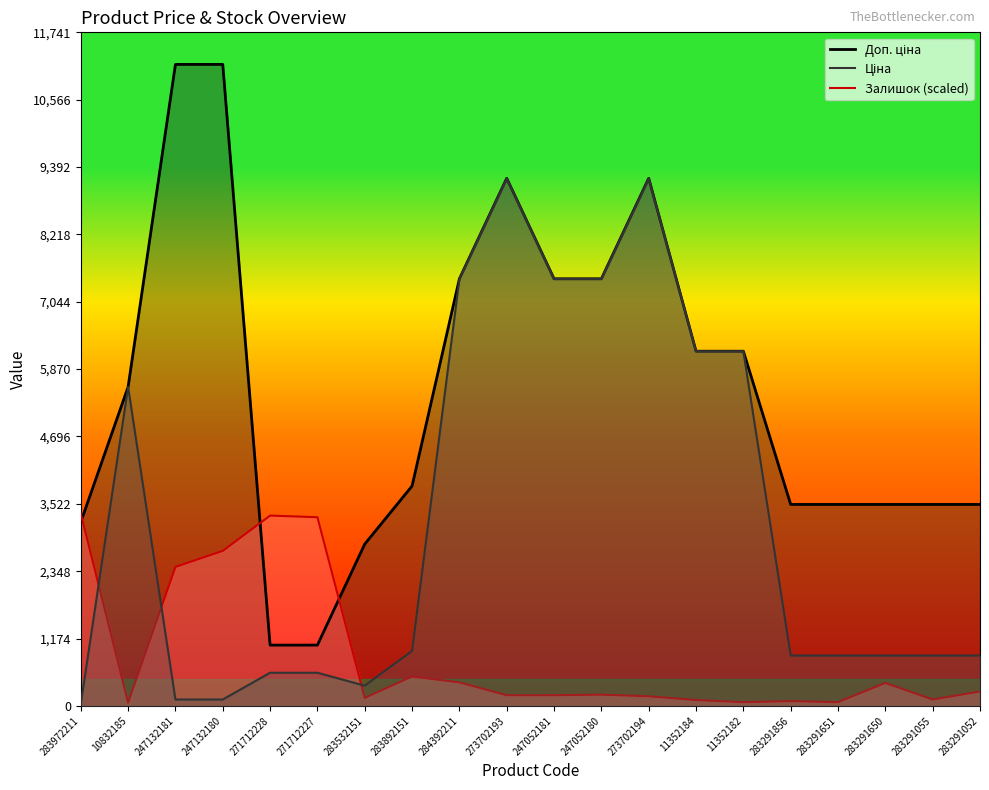

Is it true that Ціна equals 12335.1 at 247052181?

False